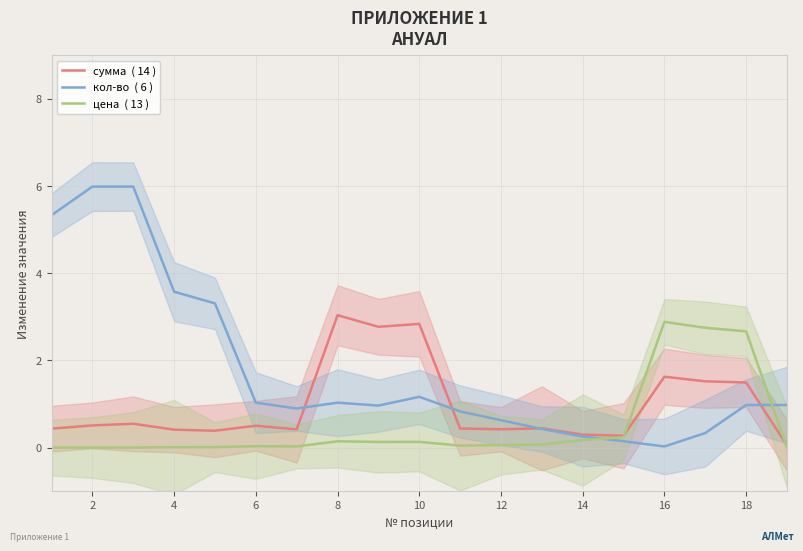

Reading left to right, extract all data points from this chart.

сумма  ( 14 ): 0.4	0.5	0.5	0.4	0.4	0.5	0.4	3.0	2.8	2.8	0.4	0.4	0.4	0.3	0.3	1.6	1.5	1.5	0.1
кол-во  ( 6 ): 5.3	6.0	6.0	3.6	3.3	1.0	0.9	1.0	1.0	1.2	0.8	0.6	0.4	0.3	0.1	0.0	0.3	1.0	1.0
цена  ( 13 ): 0.0	0.0	0.0	0.0	0.0	0.0	0.0	0.1	0.1	0.1	0.0	0.1	0.1	0.2	0.2	2.9	2.8	2.7	0.0